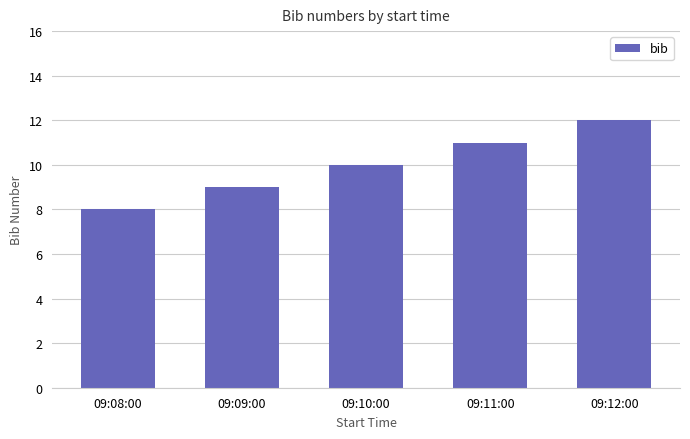

At which label is the value closest to 10?

09:10:00